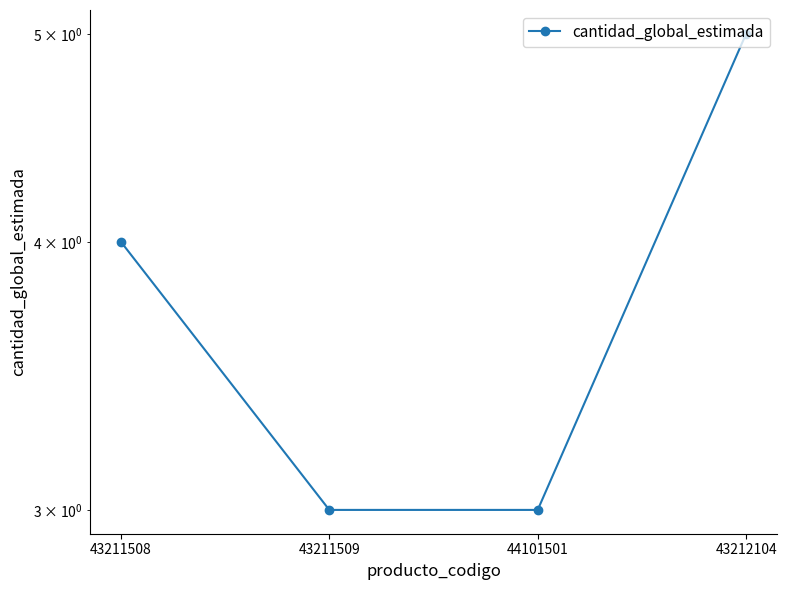

Is it true that the value at 43211509 is 4?

False